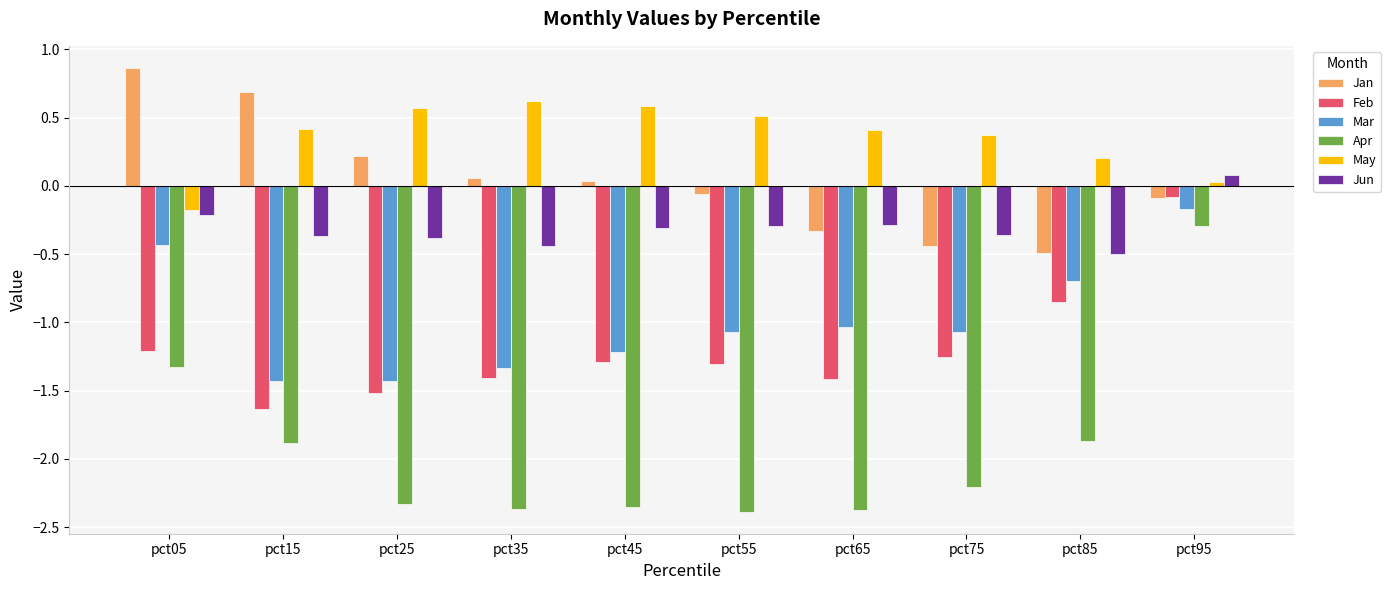

What are all the series names shown in the legend?

Jan, Feb, Mar, Apr, May, Jun